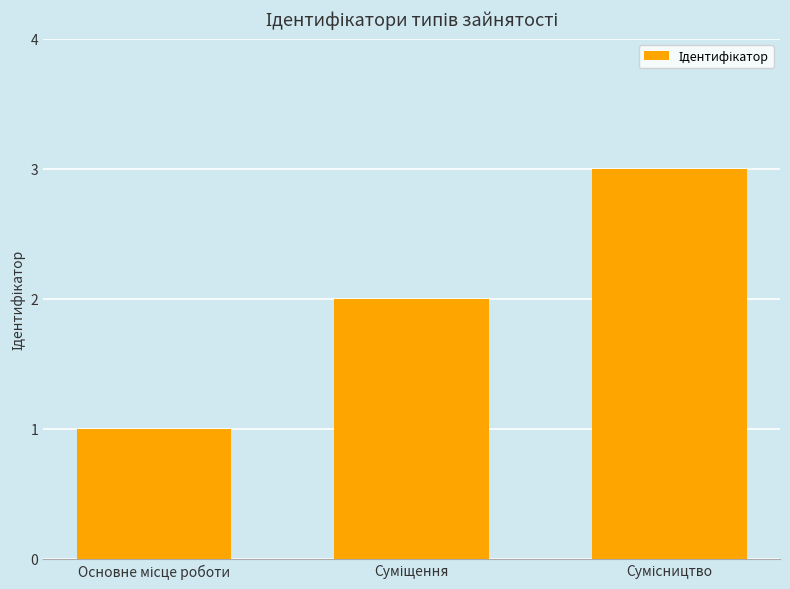

Reading left to right, what are all the values shown in this chart?

1	2	3